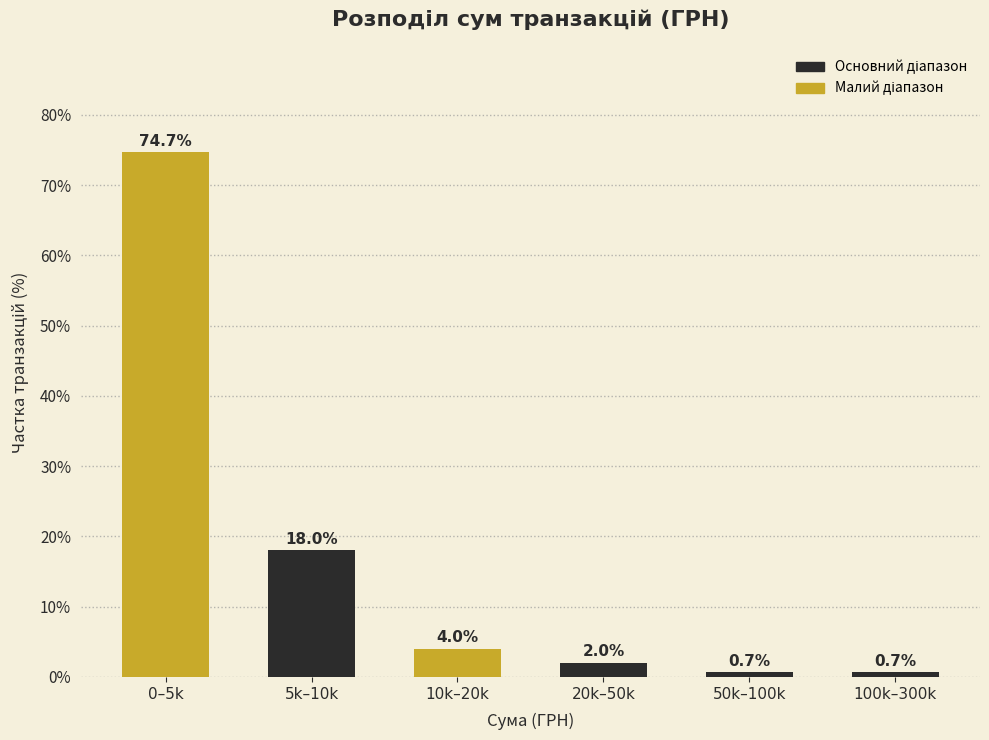

Reading left to right, list all the values displayed in this chart.

74.7	18.0	4.0	2.0	0.7	0.7